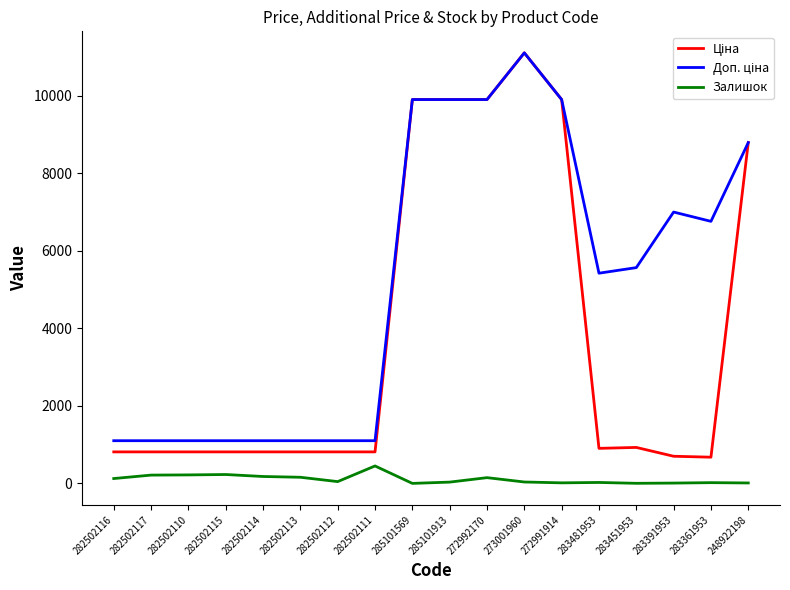

What is the maximum value shown in the chart?

11113.6